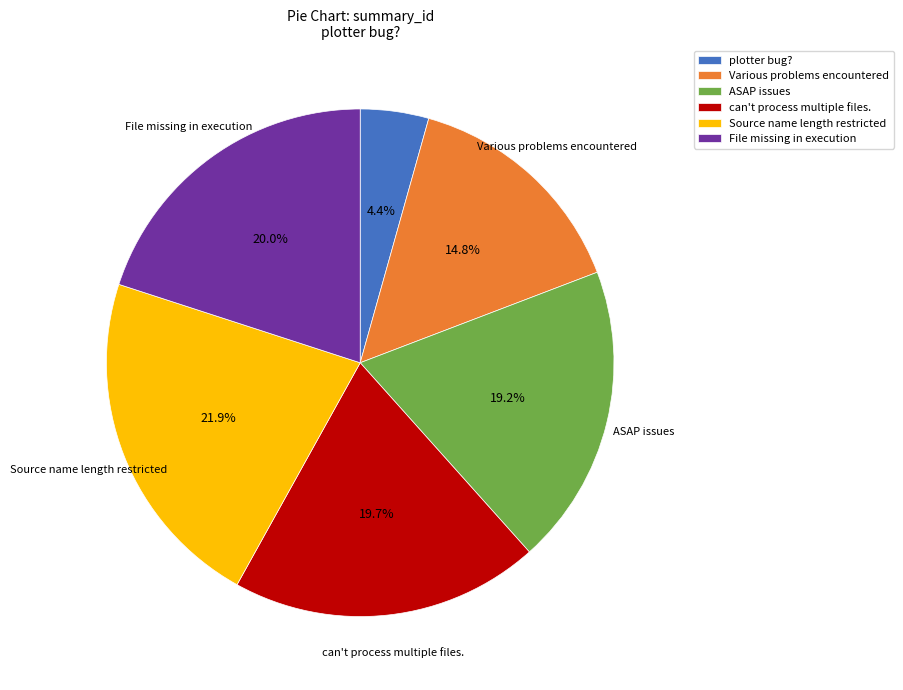

To the nearest percent, what is the difference between the largest and smallest slice percentages?

18%